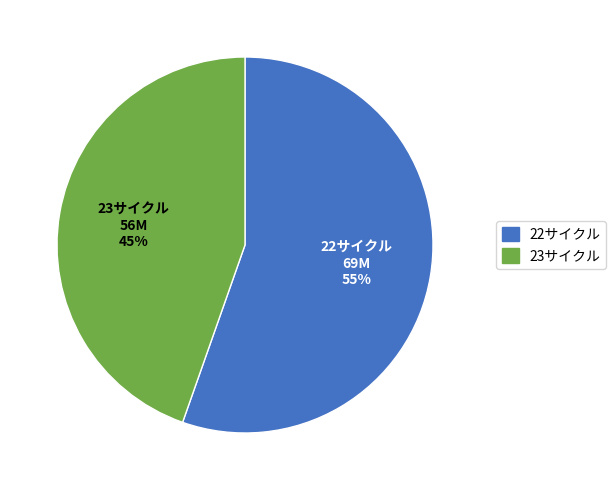

How many segments does this pie chart have?

2